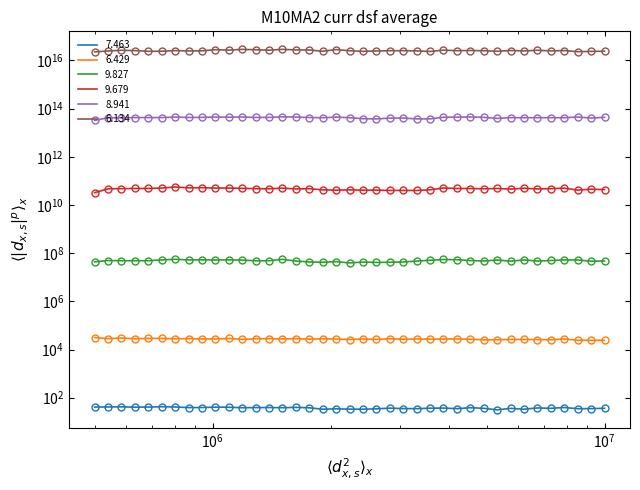

What is the value of the 6.134 point at the 5th from the left?

24000000000000000.0